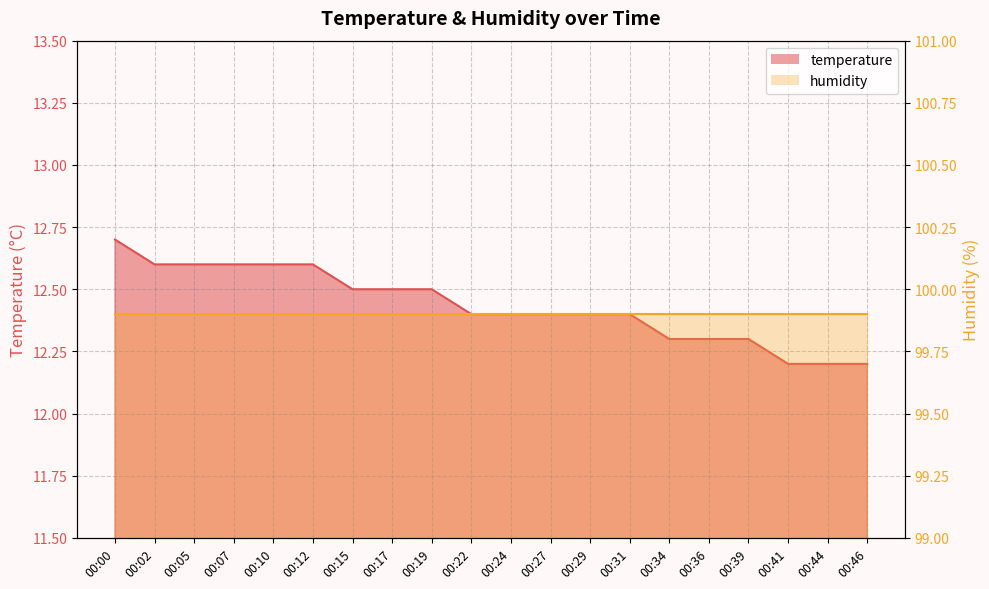

Reading left to right, transcribe all the data shown in this chart.

00:00=12.7	00:02=12.6	00:05=12.6	00:07=12.6	00:10=12.6	00:12=12.6	00:15=12.5	00:17=12.5	00:19=12.5	00:22=12.4	00:24=12.4	00:27=12.4	00:29=12.4	00:31=12.4	00:34=12.3	00:36=12.3	00:39=12.3	00:41=12.2	00:44=12.2	00:46=12.2